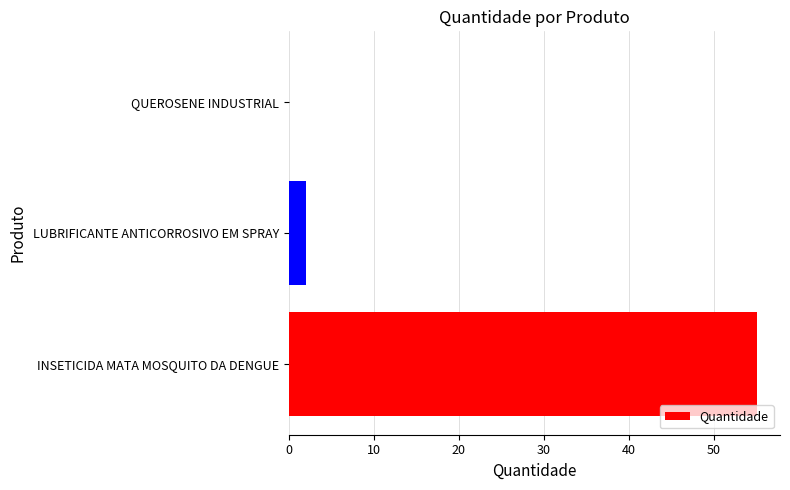

What is the maximum value shown in the chart?

55